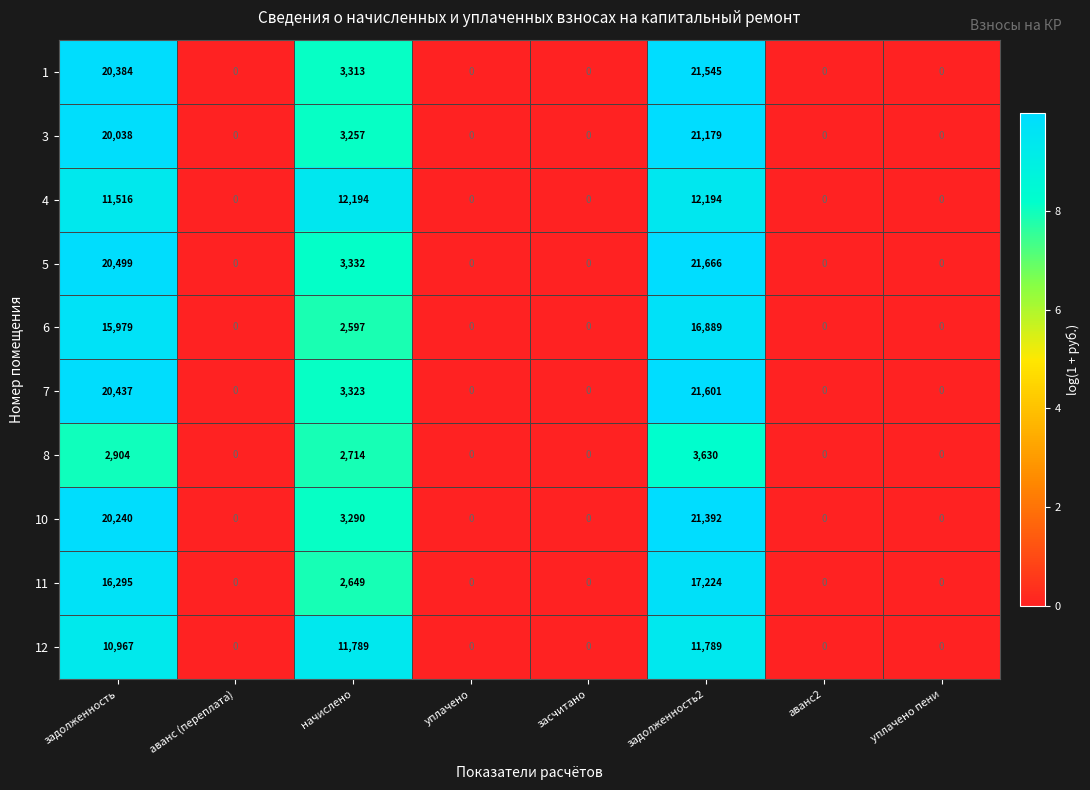

What is the maximum value shown in the chart?

21666